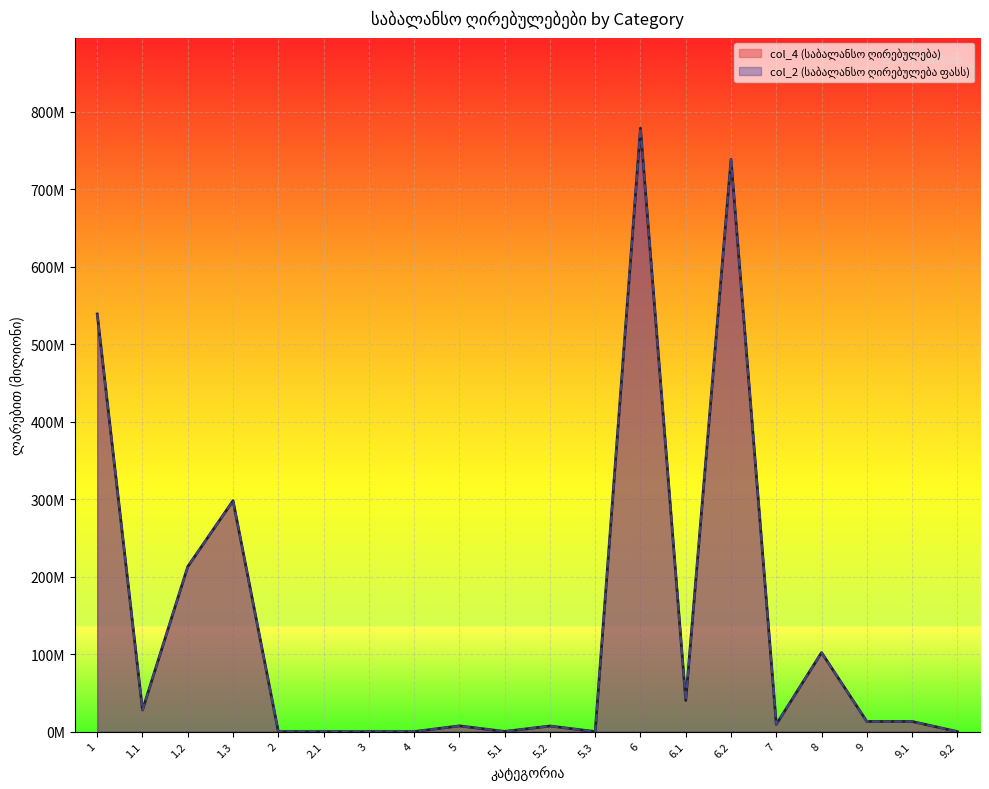

Which series has the largest total across all categories?

col_2 (საბალანსო ღირებულება ფასს)